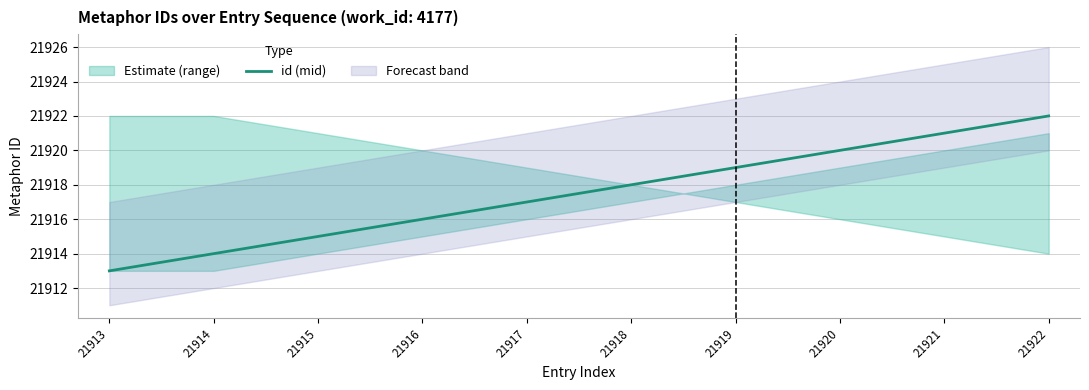

At which label does the data first exceed 21918?

21919